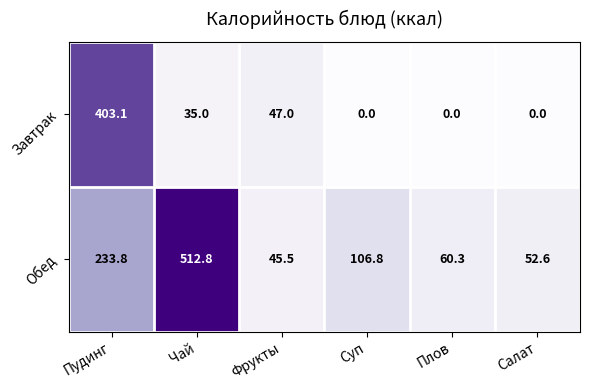

Rank the series by their average value, from lowest to highest.

Завтрак, Обед